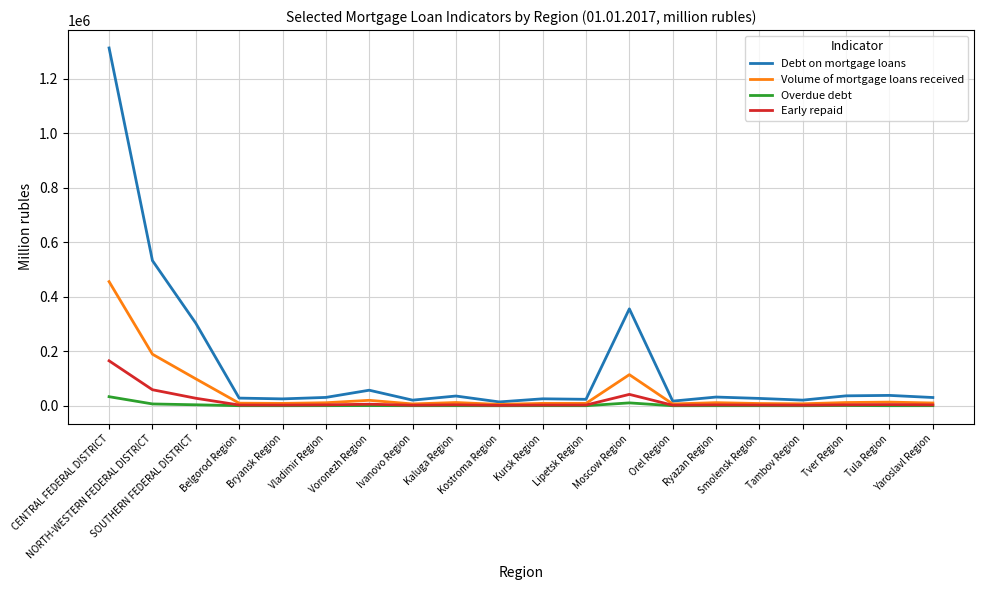

How many values in the Volume of mortgage loans received series are below 10984?

10